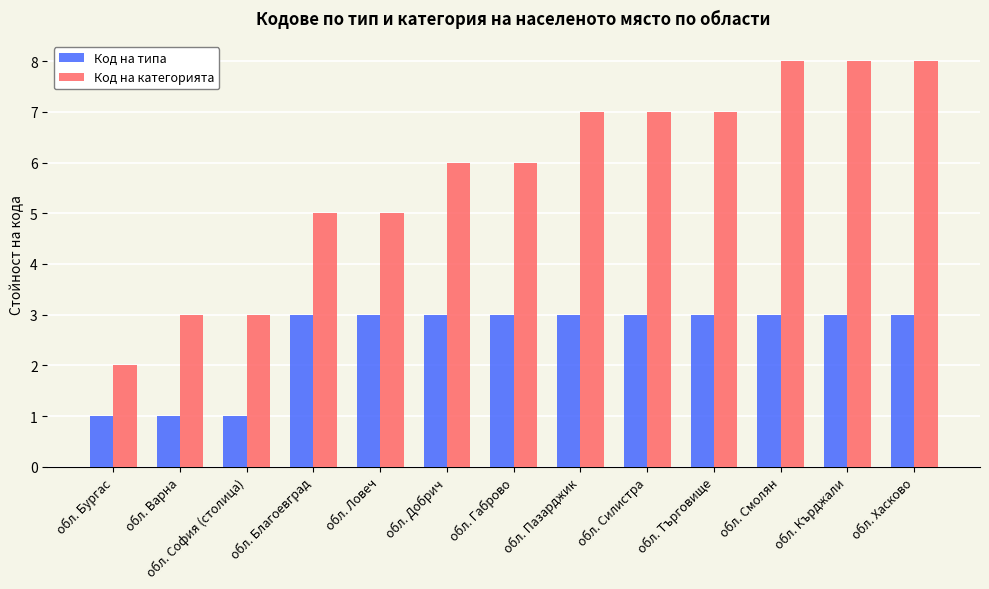

Reading left to right, transcribe all the data shown in this chart.

Код на типа: 1	1	1	3	3	3	3	3	3	3	3	3	3
Код на категорията: 2	3	3	5	5	6	6	7	7	7	8	8	8